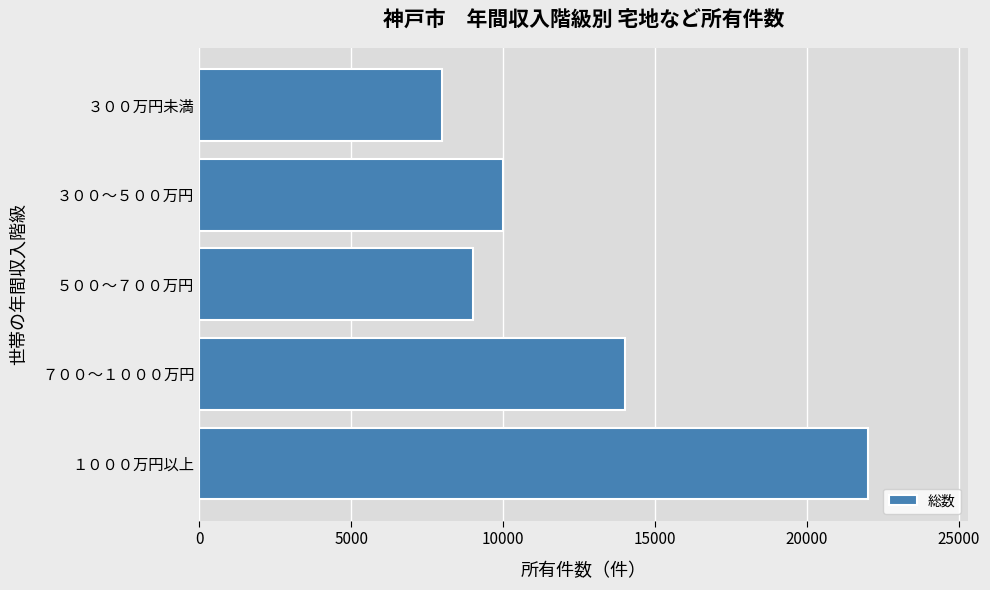

What is the label of the 3rd bar from the bottom?

５００～７００万円